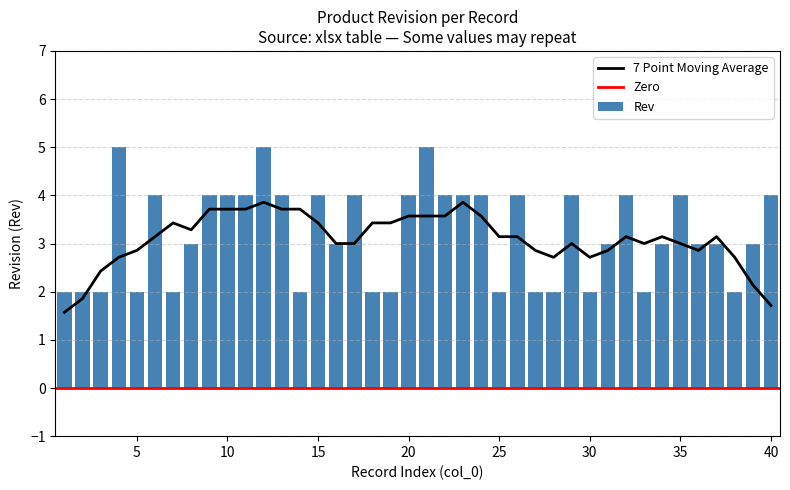

The chart shows a value of 5 at 4. True or false?

True